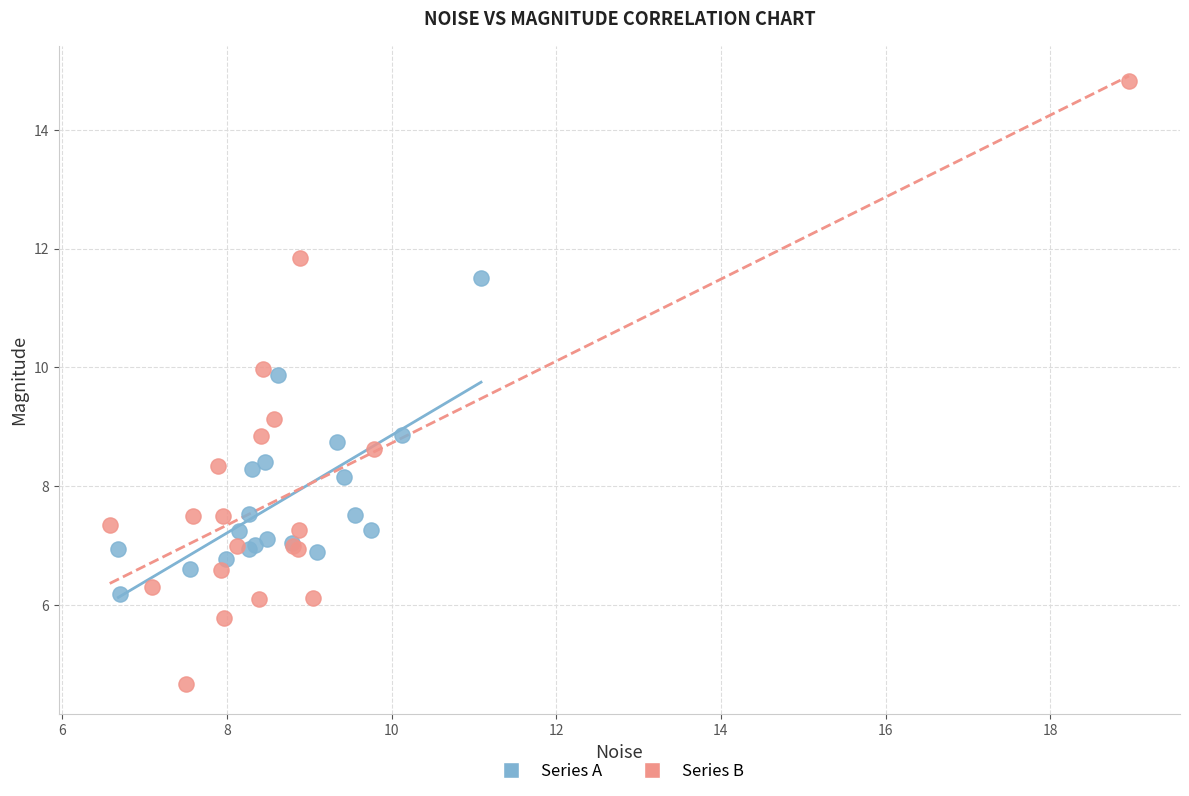

Which series reaches the minimum Y coordinate?

Series B